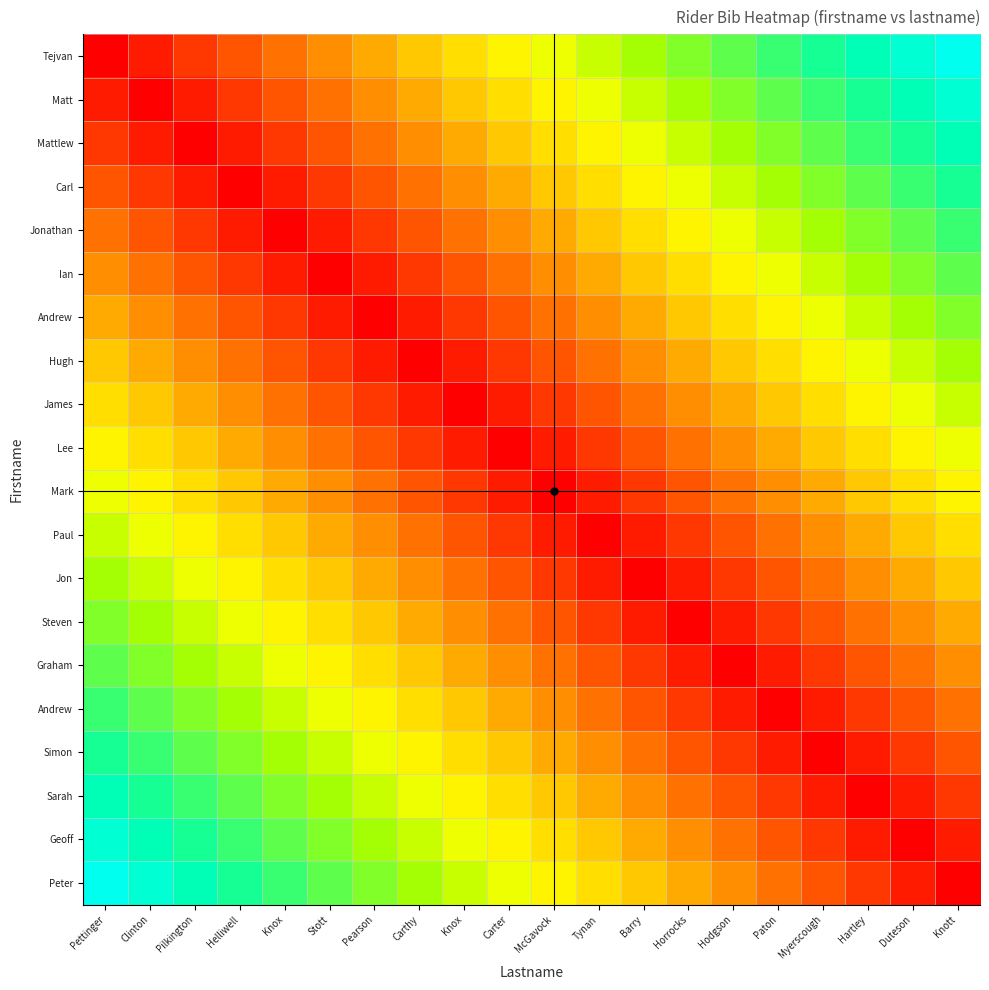

Which has a higher value, McGavock or Hartley?

Hartley